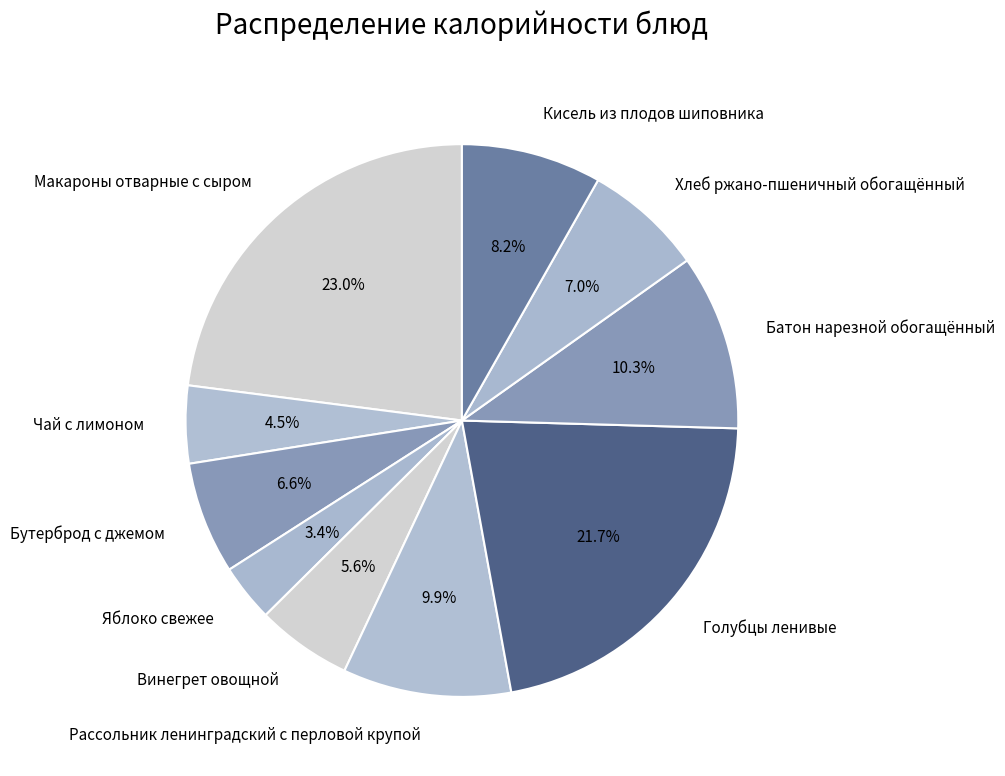

Which has a higher value, Макароны отварные с сыром or Чай с лимоном?

Макароны отварные с сыром